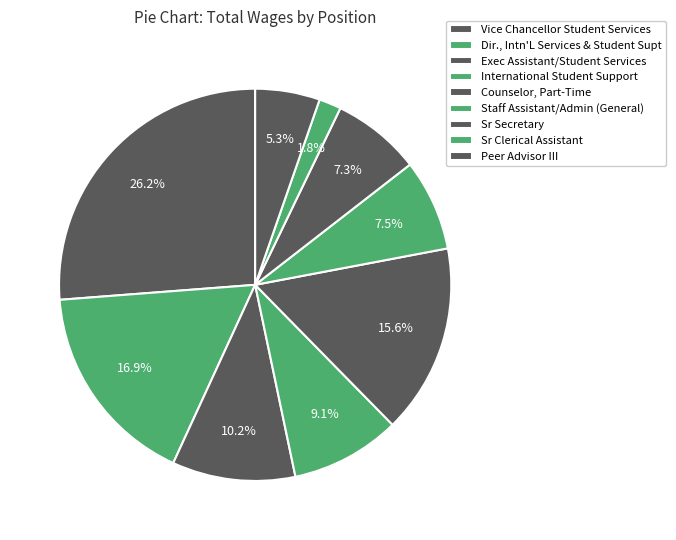

To the nearest percent, what percentage of the pie is Sr Clerical Assistant?

2%